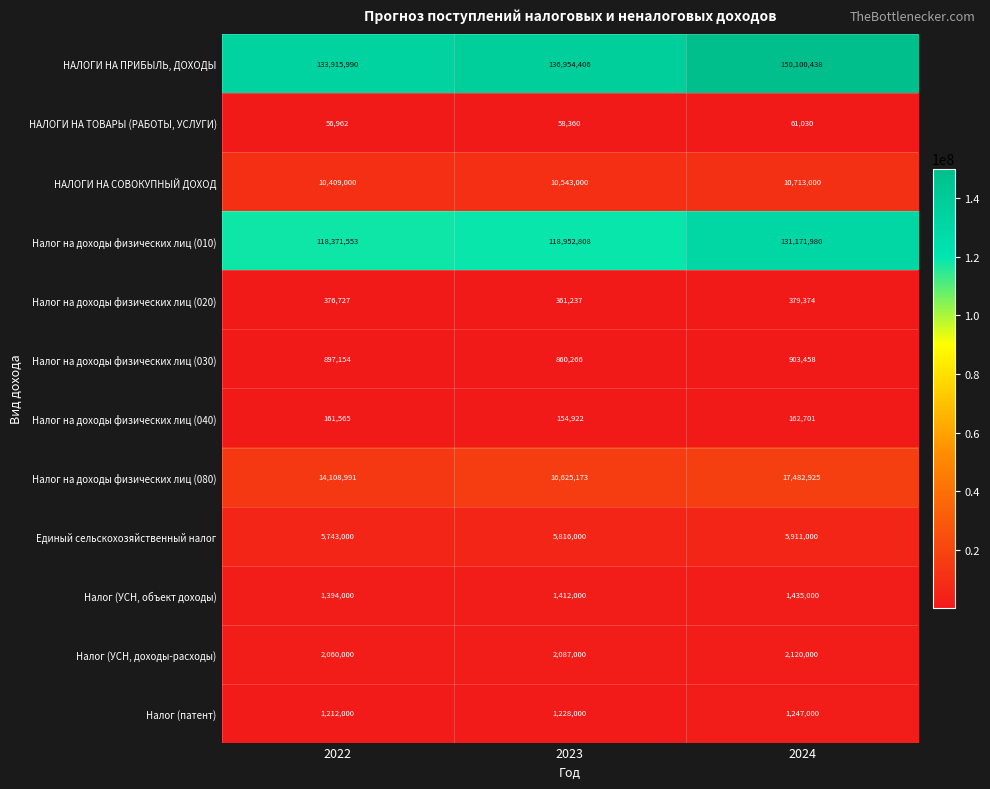

What is the total value across all series at 2023?

295053172